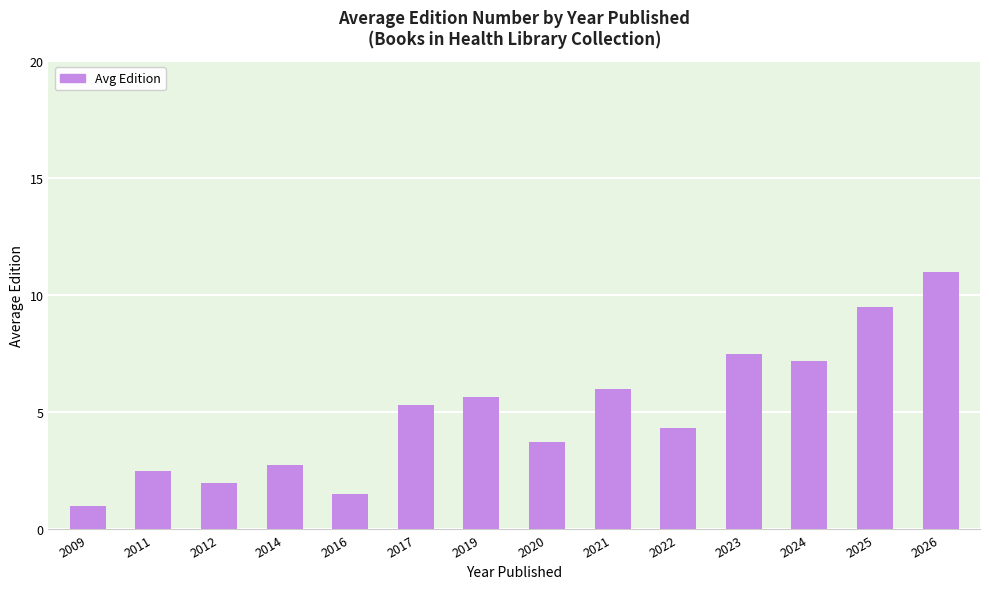

What is the change in value from 2019 to 2023?

+1.8